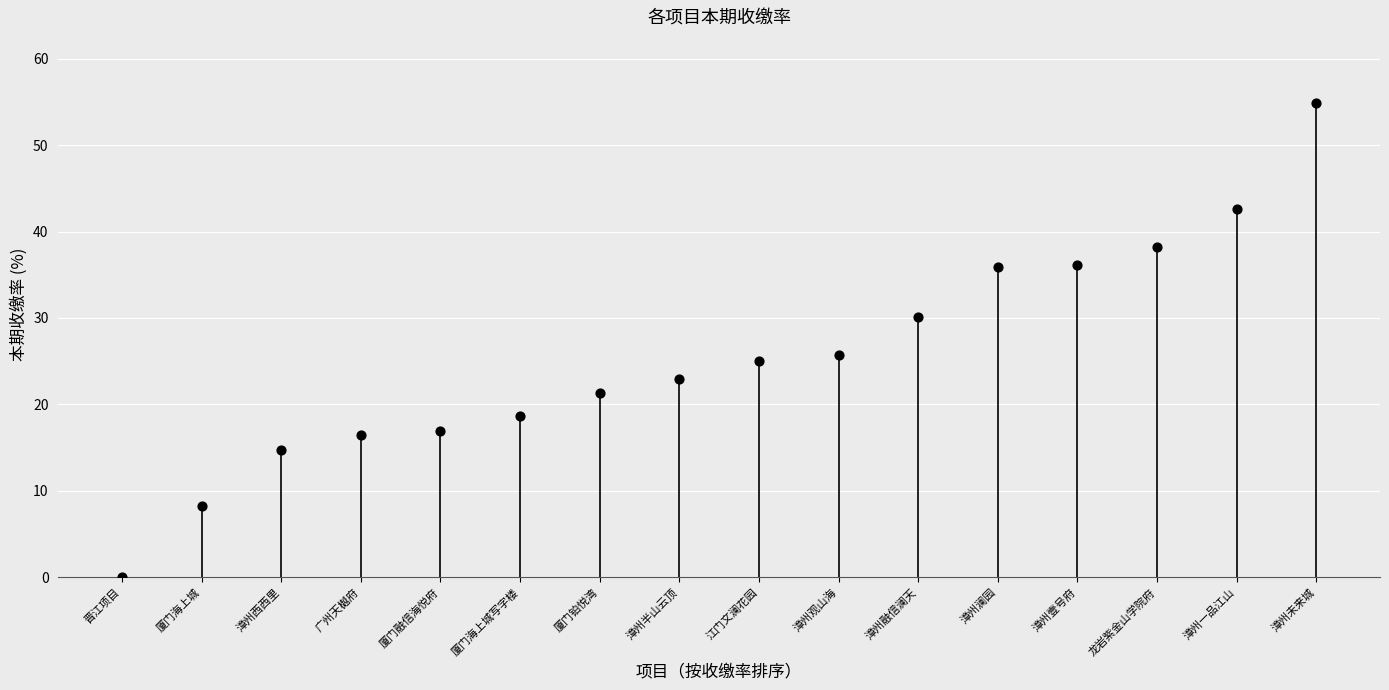

What Y value in the scatter plot is closest to 27?

25.7